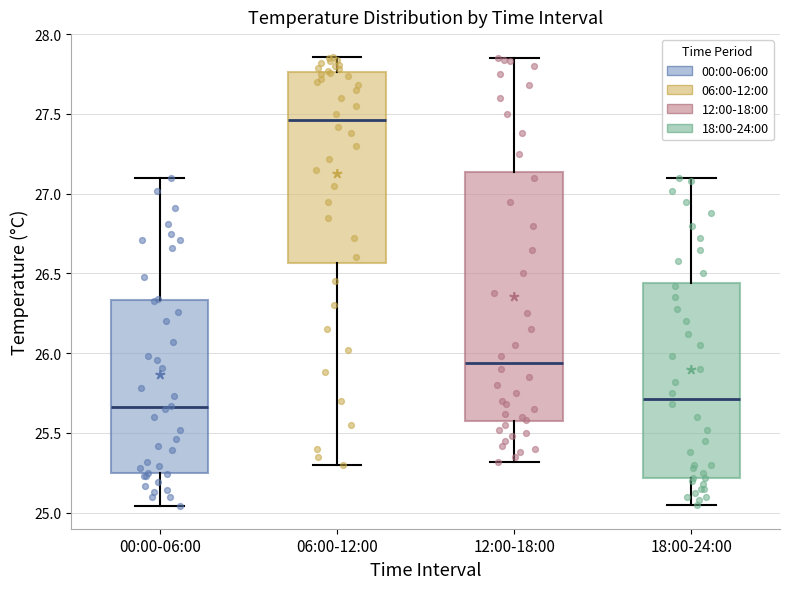

Reading left to right, read every box against the y-axis: the position of its median line, the range the box covers, and the ends of its whiskers. The values are not printed on the chart, so give them approximately, as read against the axis.

00:00-06:00: median 25.65, box 25.25 to 26.35, whiskers 25.05 to 27.10
06:00-12:00: median 27.45, box 26.55 to 27.75, whiskers 25.30 to 27.85
12:00-18:00: median 25.95, box 25.55 to 27.15, whiskers 25.30 to 27.85
18:00-24:00: median 25.70, box 25.20 to 26.45, whiskers 25.05 to 27.10